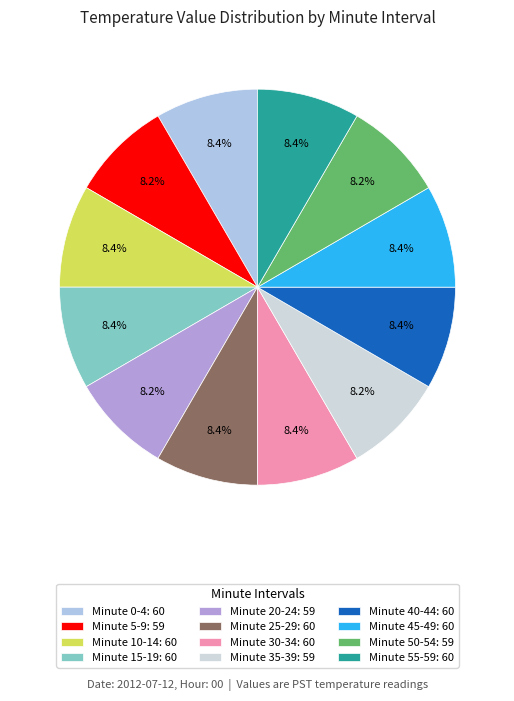

Count the number of slices in the pie.

12